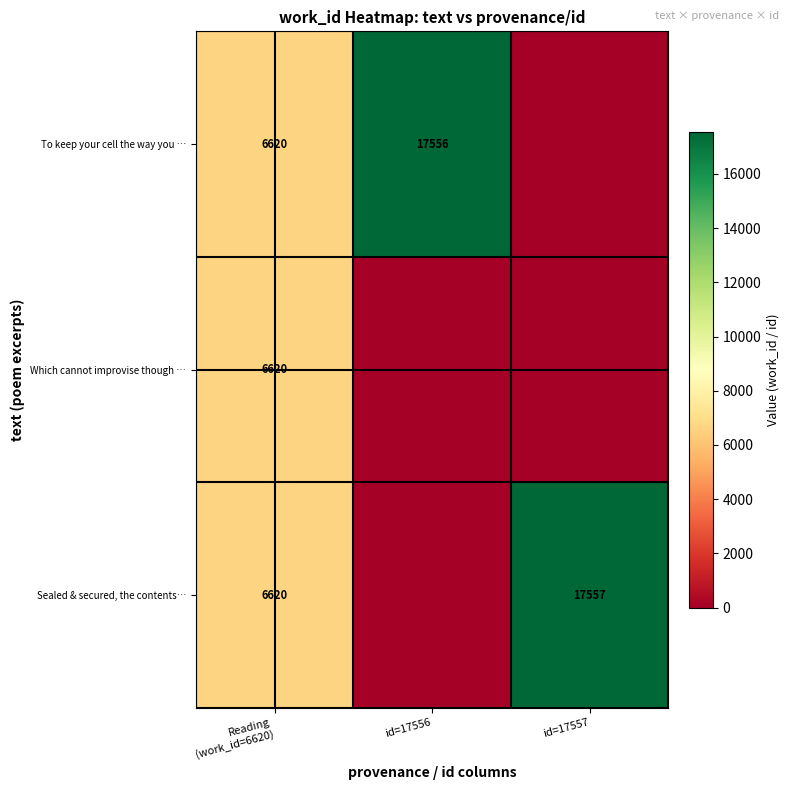

True or false: Sealed & secured, the contents… has a value of 26160 at id=17557.

False